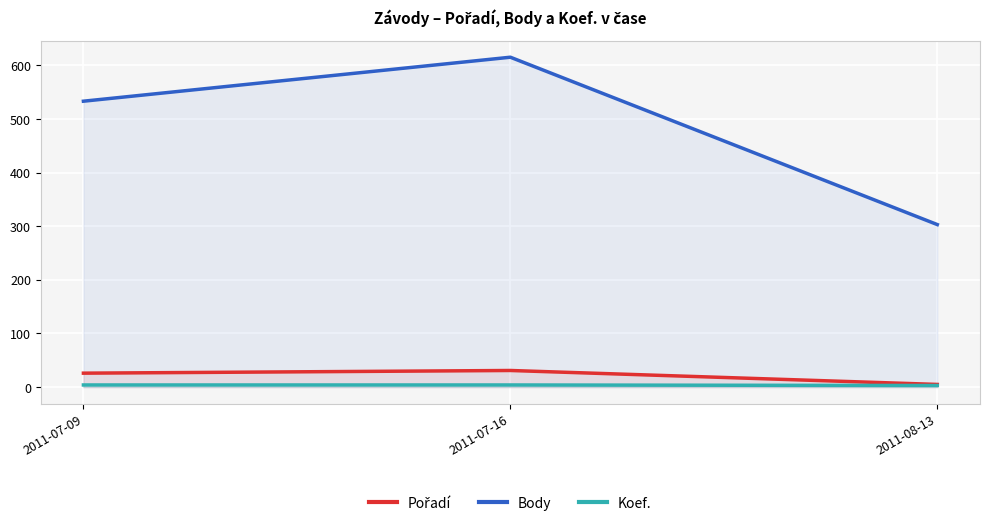

Reading left to right, extract all data points from this chart.

Pořadí: 2011-07-09=26	2011-07-16=31	2011-08-13=5
Body: 2011-07-09=533	2011-07-16=615	2011-08-13=303
Koef.: 2011-07-09=4	2011-07-16=4	2011-08-13=3